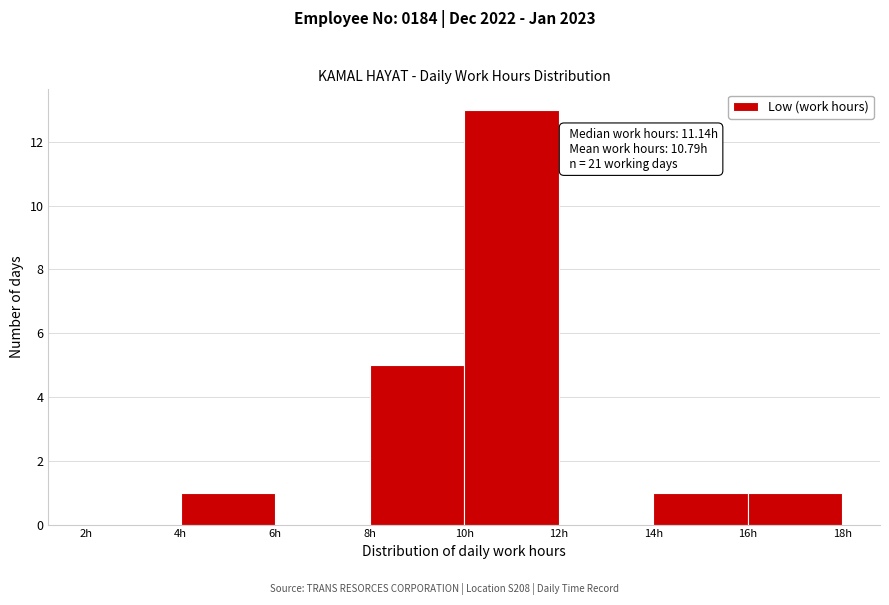

Over which range of the x-axis is the bar tallest?

10 to 12